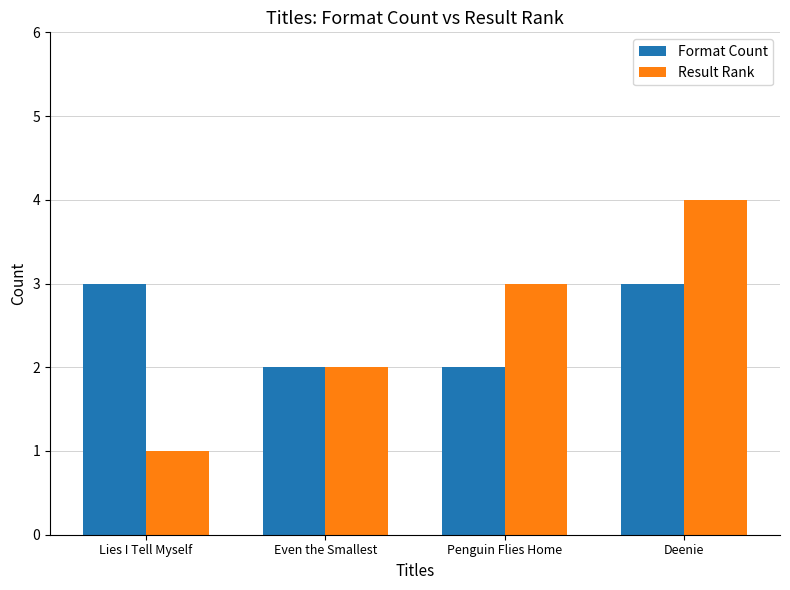

True or false: Result Rank has a value of 6 at Deenie.

False